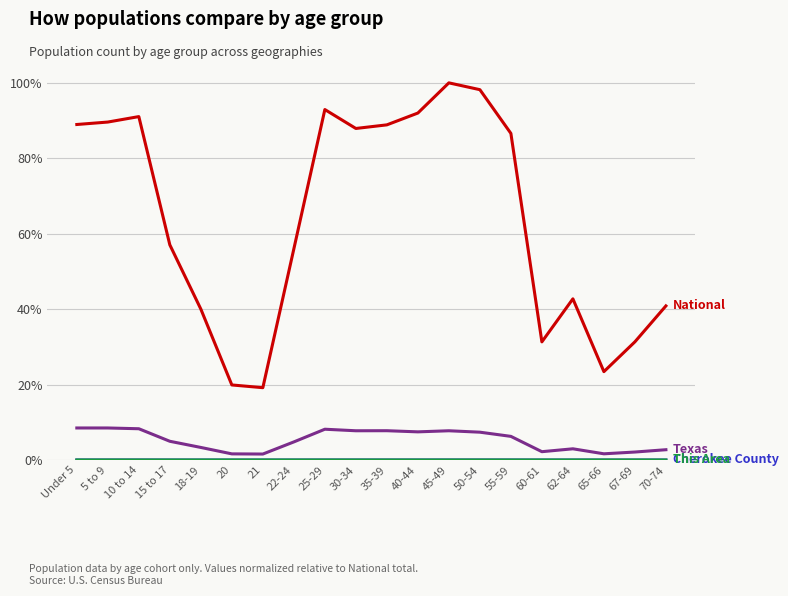

How many categories are shown in the chart?

20